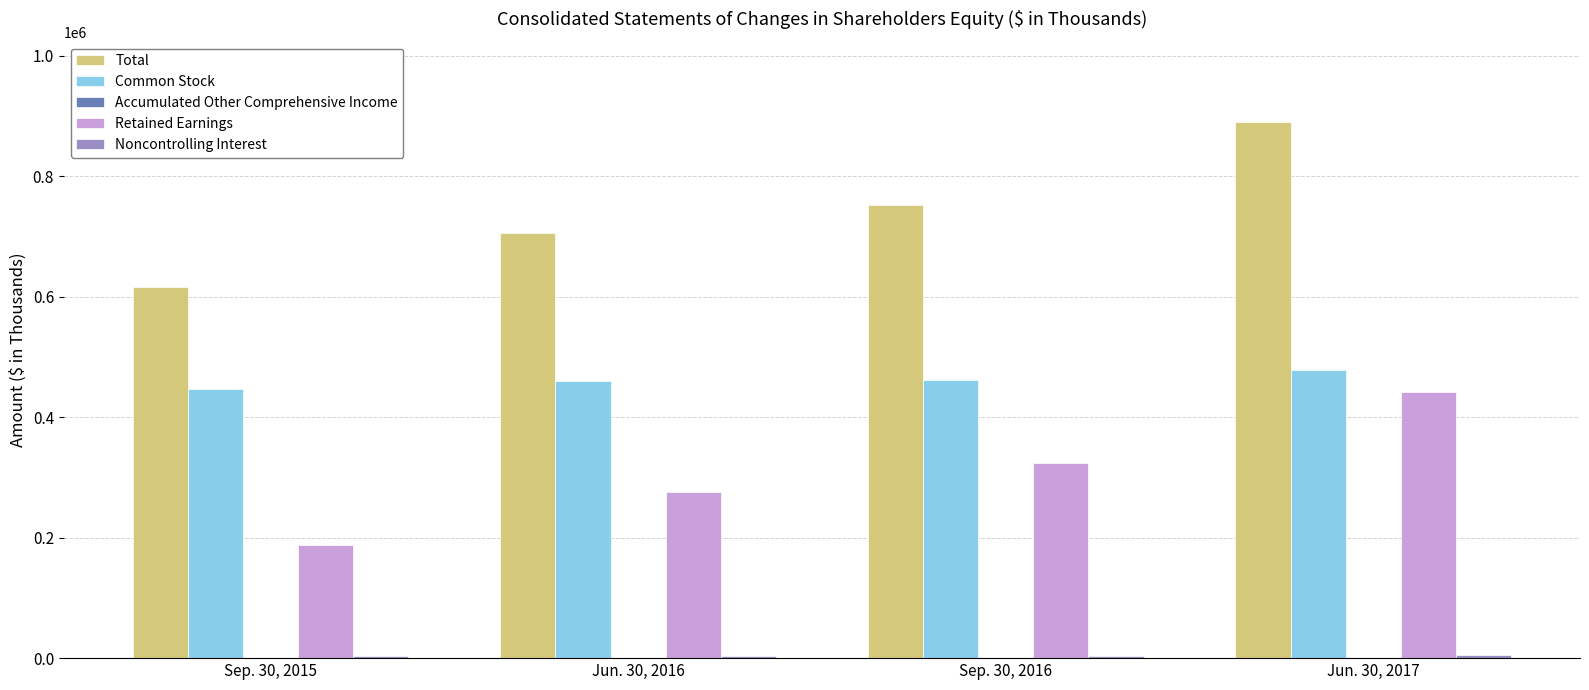

What is the spread (max minus min) of values at Sep. 30, 2015?

612378